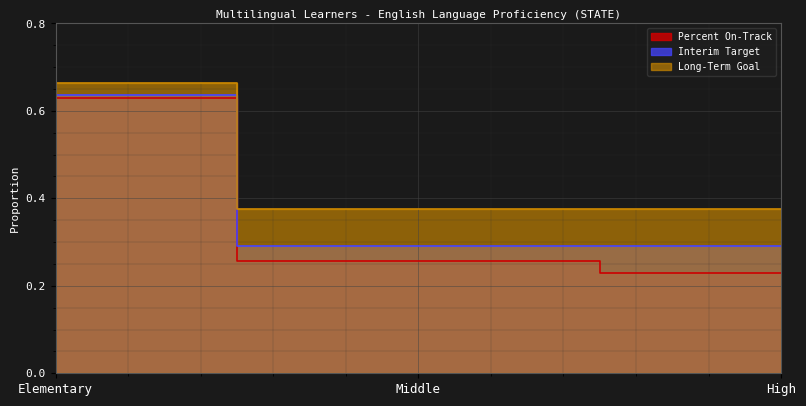

Between High and Middle, which is larger?

Middle